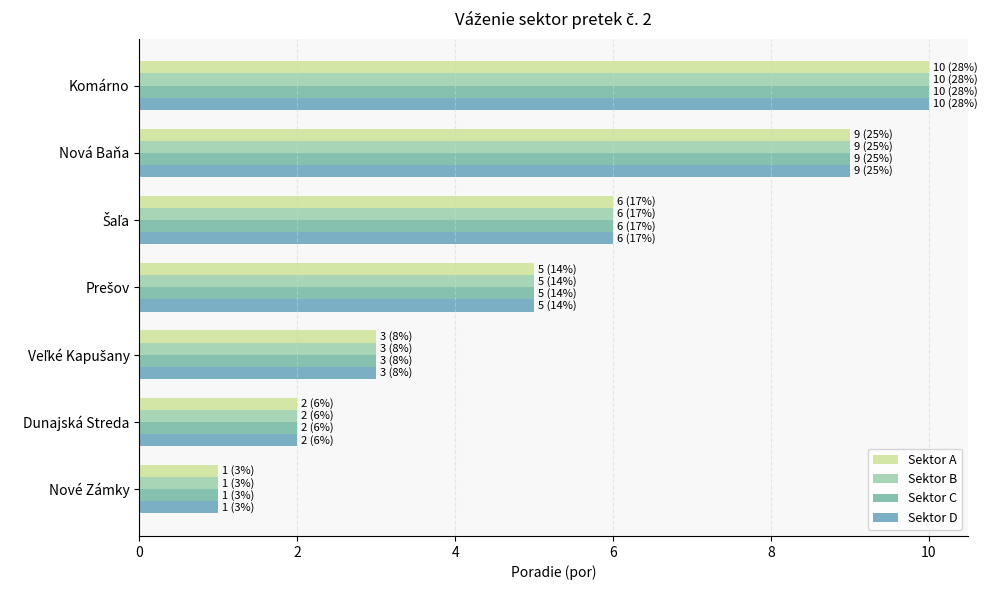

How many series are shown in this chart?

4